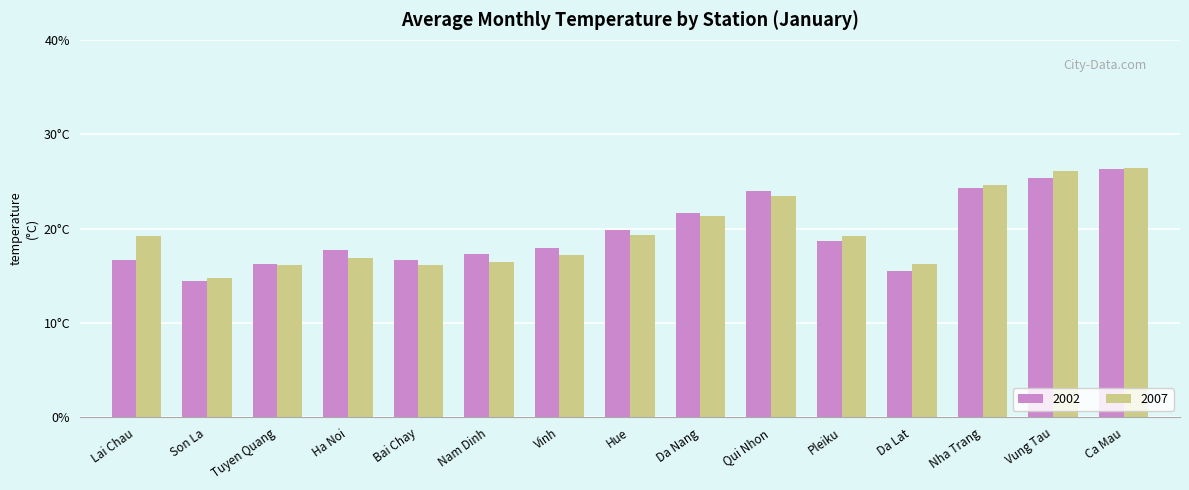

What is the average value of the 2007 series?

19.6